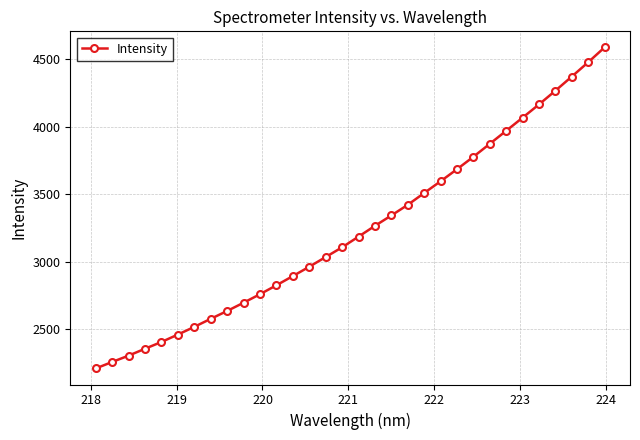

What is the value of the 4th point from the left?

2356.0